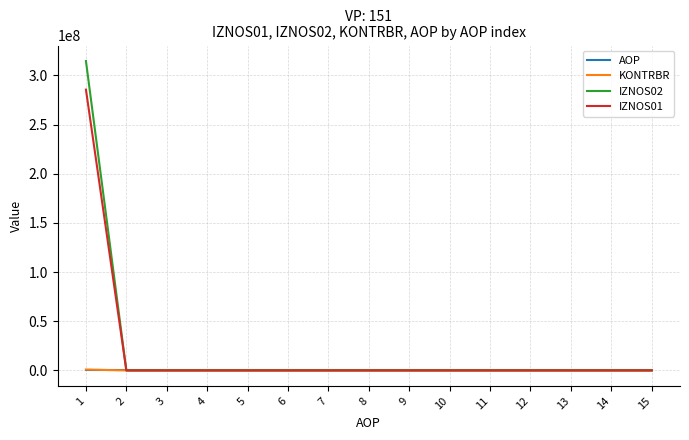

What is the maximum value shown in the chart?

314658757.9